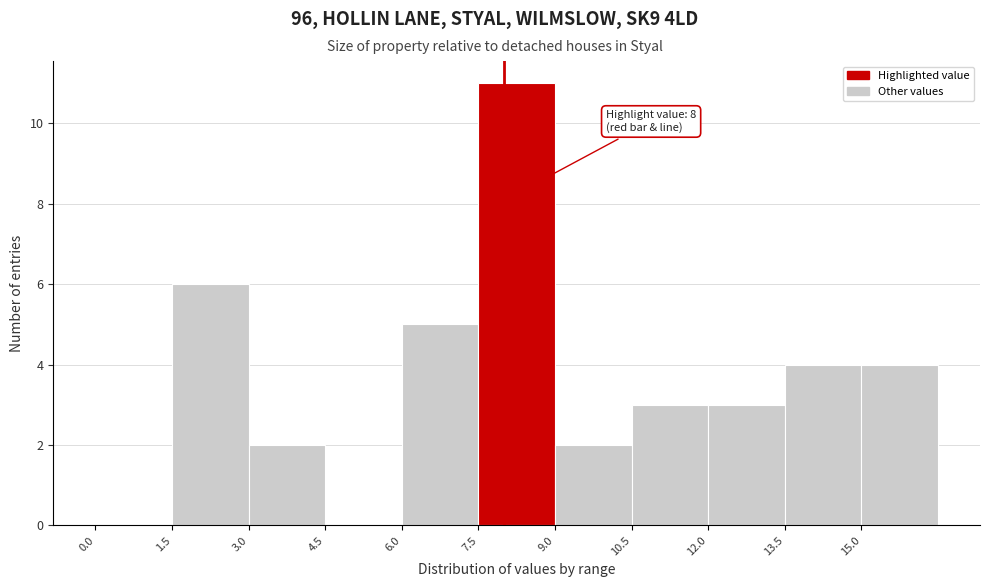

Over which range of the x-axis is the bar tallest?

7.5 to 9.0